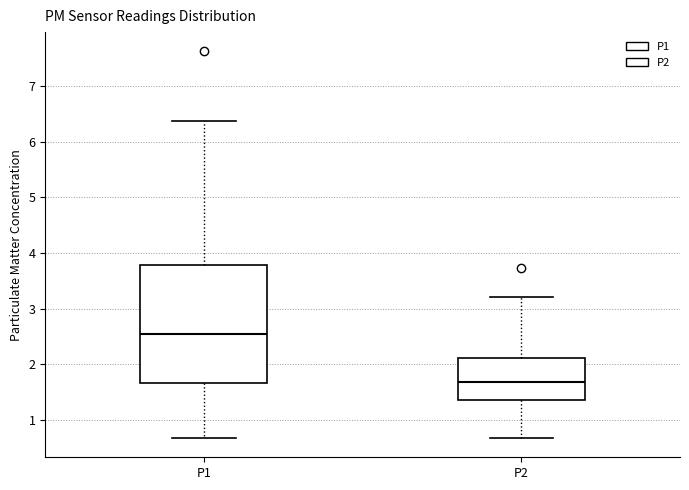

Reading left to right, read every box against the y-axis: the position of its median line, the range the box covers, and the ends of its whiskers. The values are not printed on the chart, so give them approximately, as read against the axis.

P1: median 2.6, box 1.7 to 3.8, whiskers 0.7 to 6.4
P2: median 1.7, box 1.4 to 2.1, whiskers 0.7 to 3.2